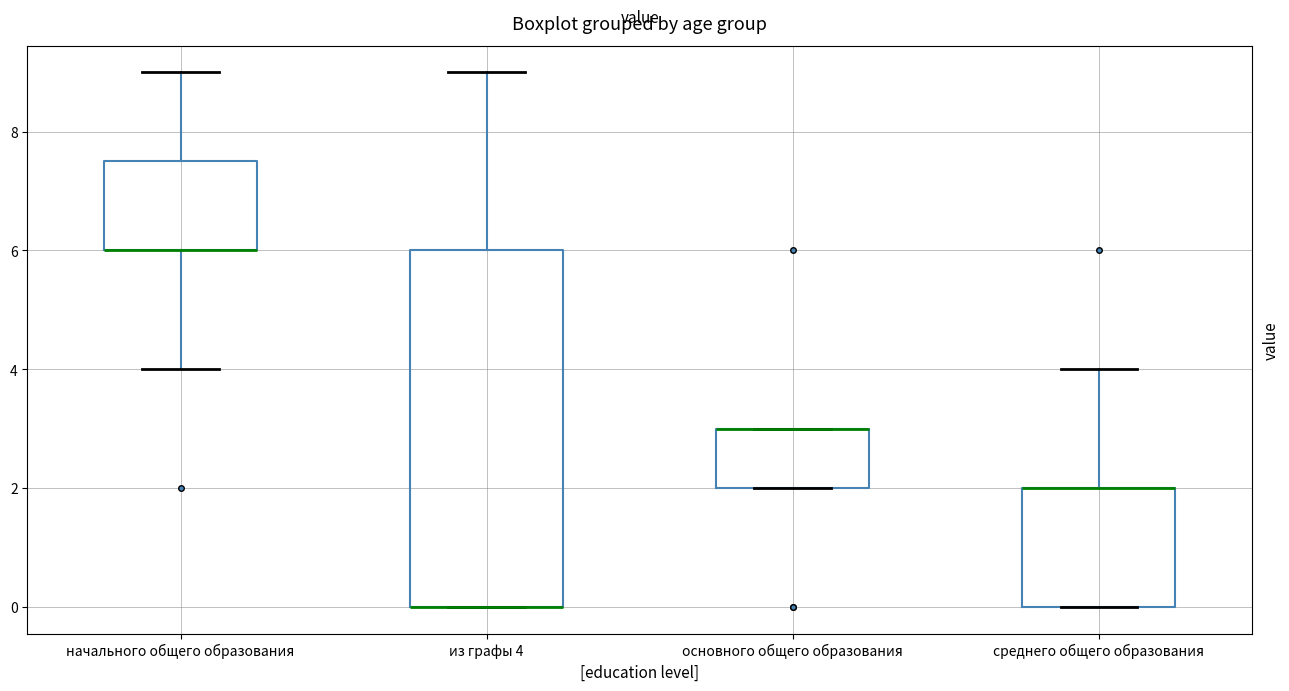

Where is the upper edge of the box for основного общего образования on the y-axis? The values are not printed on the chart, so give them approximately, as read against the axis.

3.0